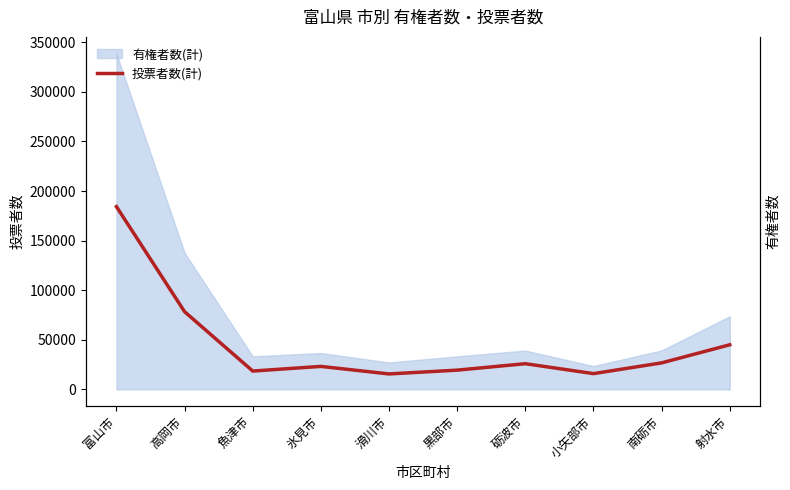

Which category has the highest value across all series?

富山市